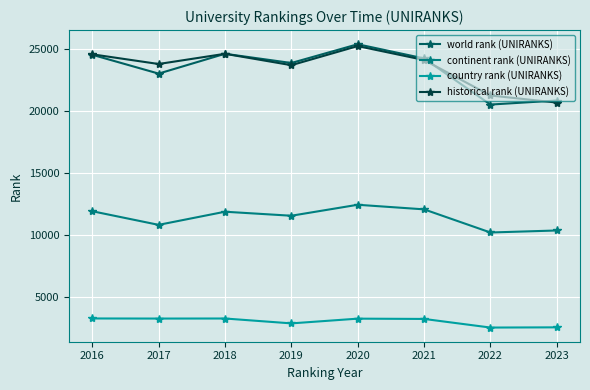

At how many categories does at least one series exceed 18034?

8